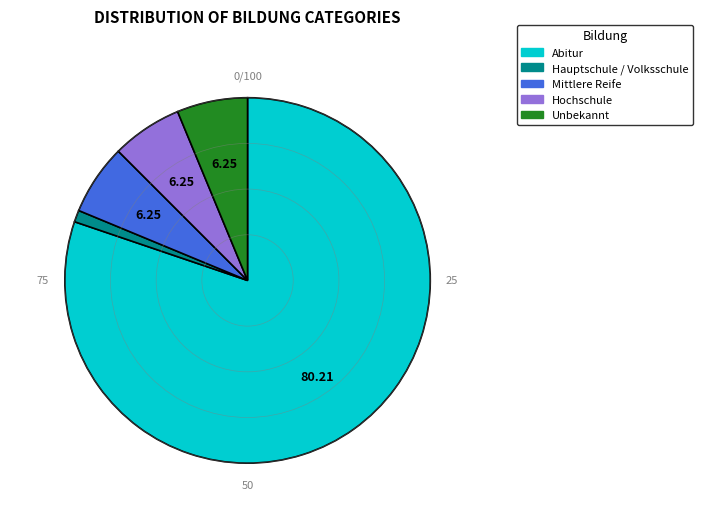

What is the largest slice in the pie chart?

Abitur